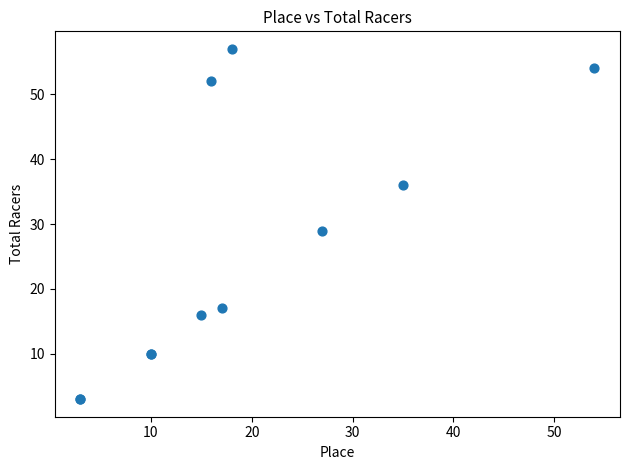

What Y value in the scatter plot is closest to 30?

29